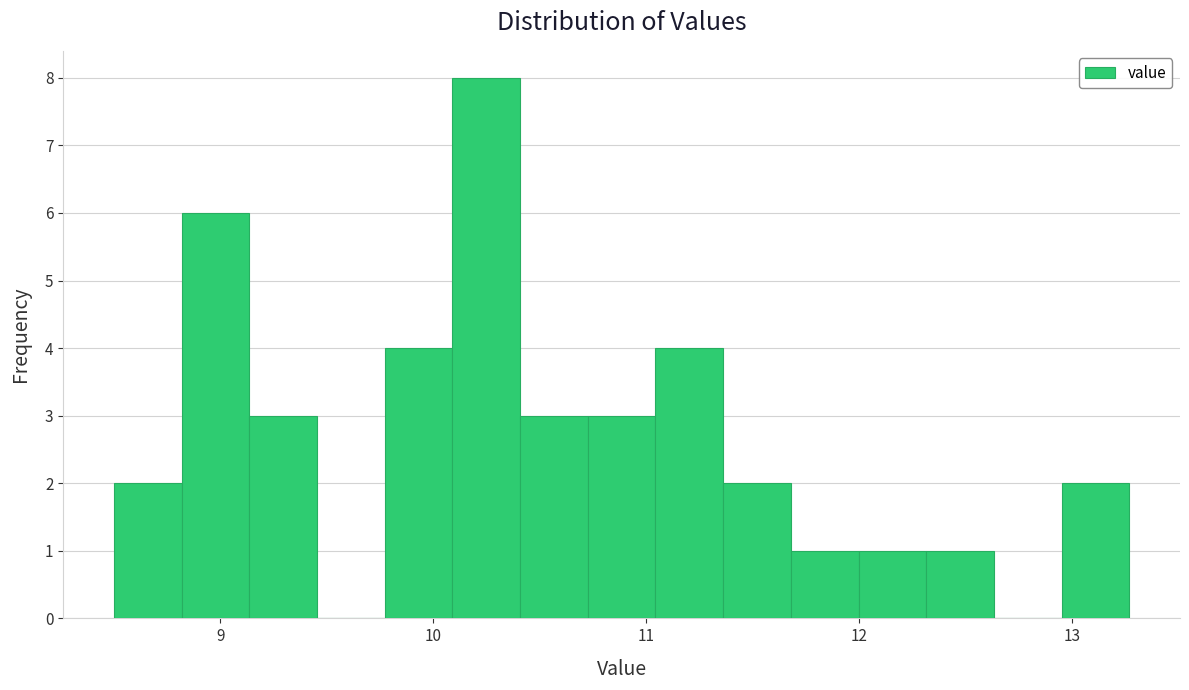

Read against the x-axis, roughly where is the centre of the tallest bar?

10.2